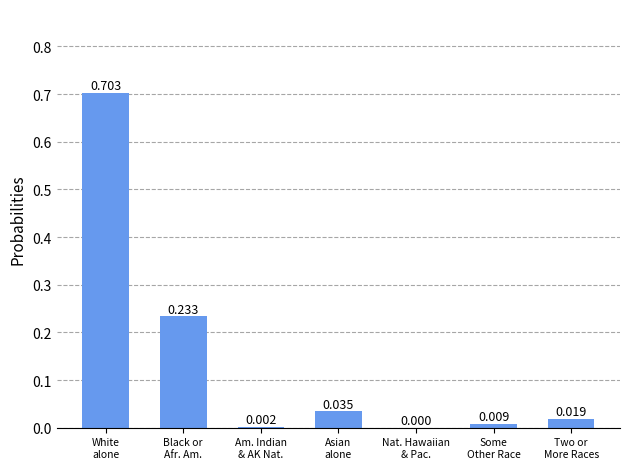

Count the number of data series in this chart.

1